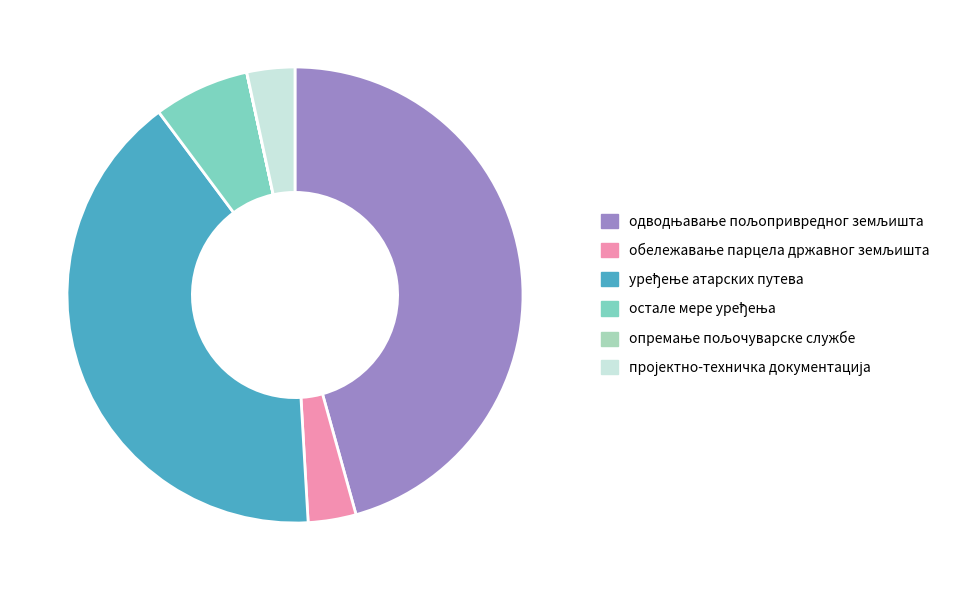

Does any single category account for the majority?

No